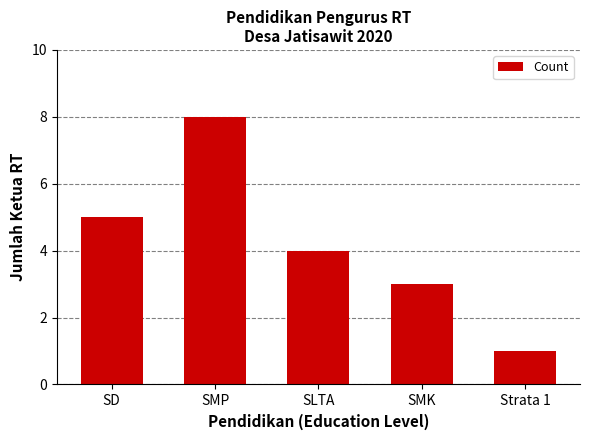

Count the values in the range 3 to 5.

3